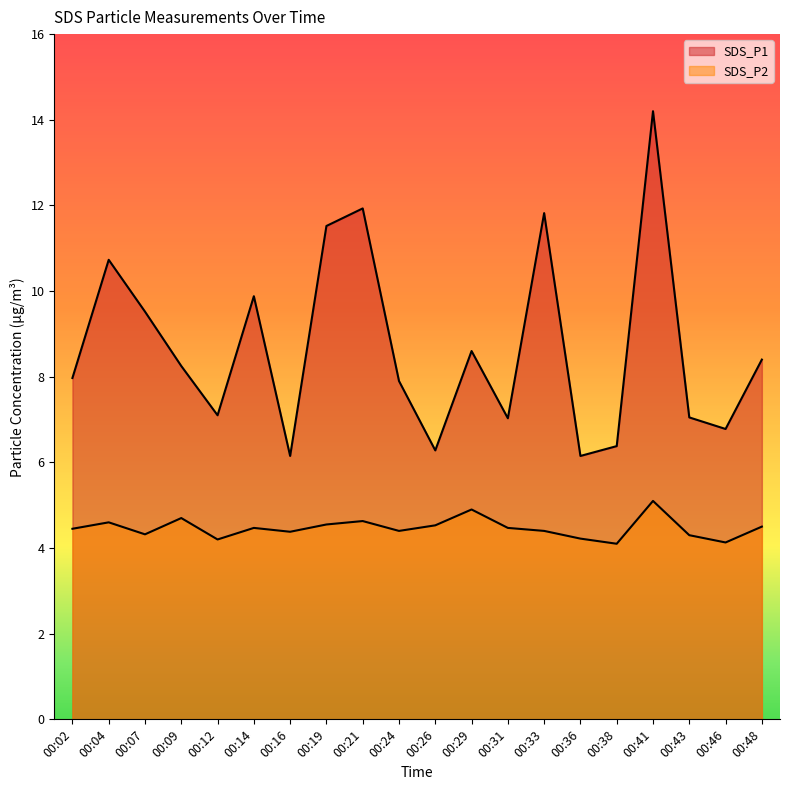

List the series in order of their peak value, highest first.

SDS_P1, SDS_P2